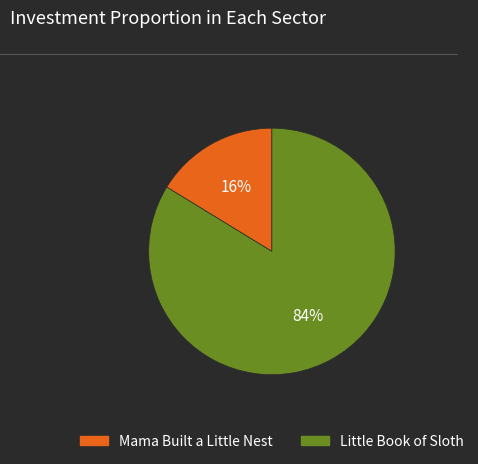

To the nearest percent, what is the combined percentage of Mama Built a Little Nest and Little Book of Sloth?

100%